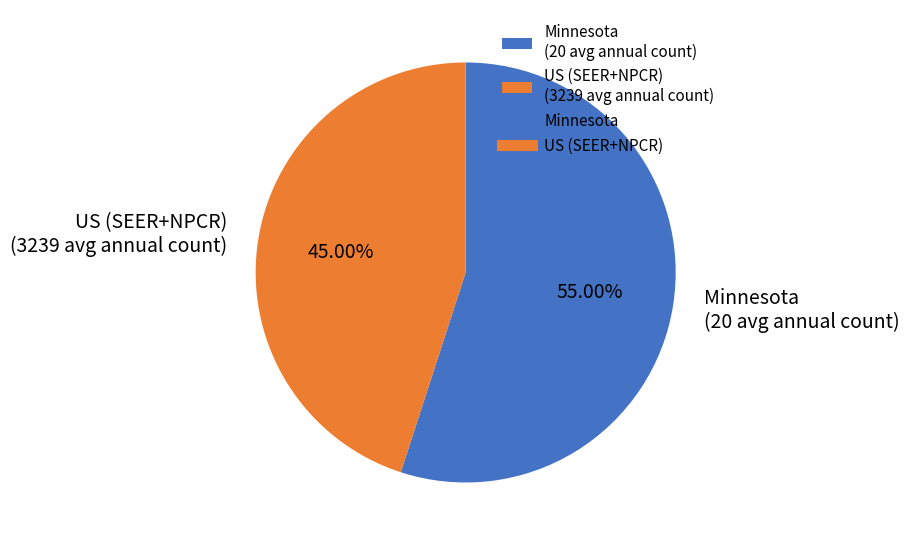

True or false: Minnesota accounts for 55% of the total.

True